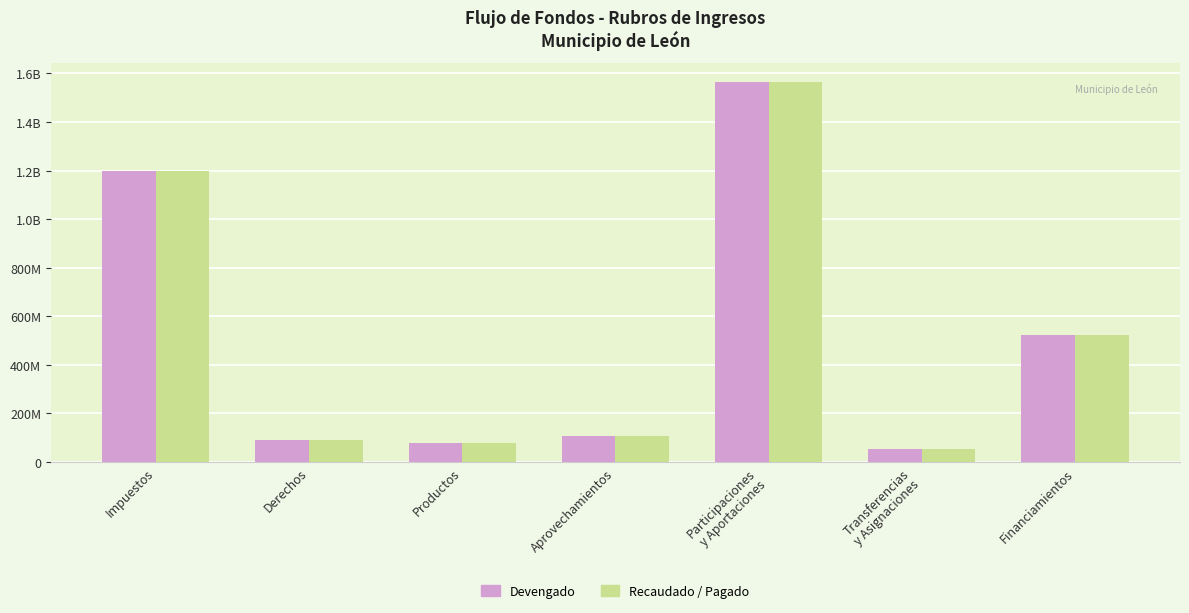

Are the bars grouped side by side (vs. stacked)?

Yes